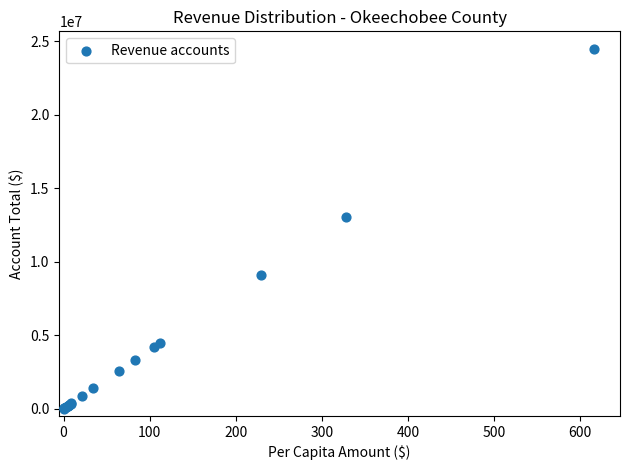

What Y value in the scatter plot is closest to 12234428?

13062682